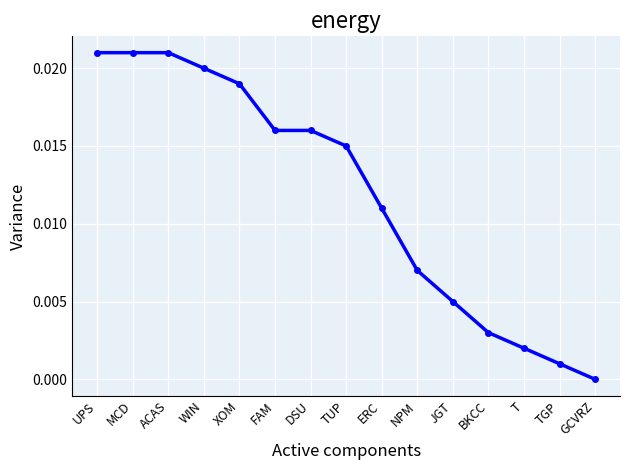

What position from the left is BKCC?

12